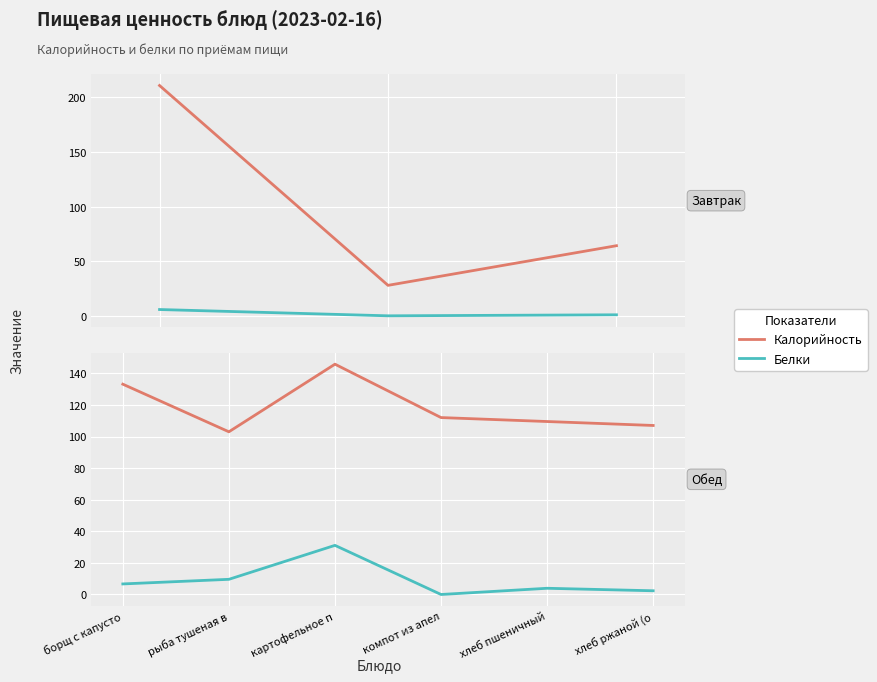

True or false: Белки and Калорийность cross at least once.

False